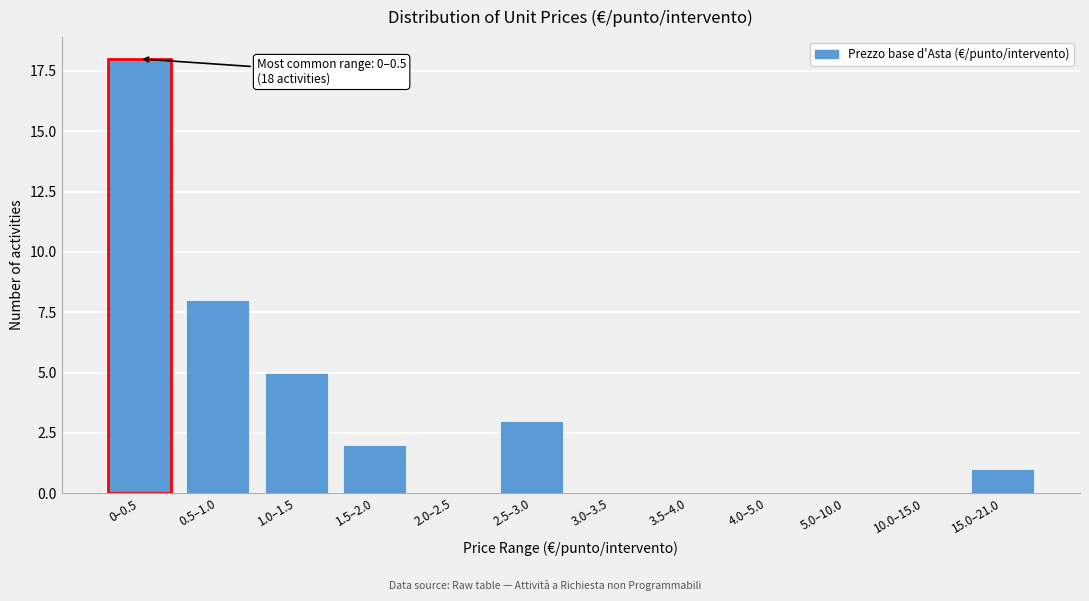

Reading left to right, what are all the values shown in this chart?

0–0.5=18	0.5–1.0=8	1.0–1.5=5	1.5–2.0=2	2.0–2.5=0	2.5–3.0=3	3.0–3.5=0	3.5–4.0=0	4.0–5.0=0	5.0–10.0=0	10.0–15.0=0	15.0–21.0=1